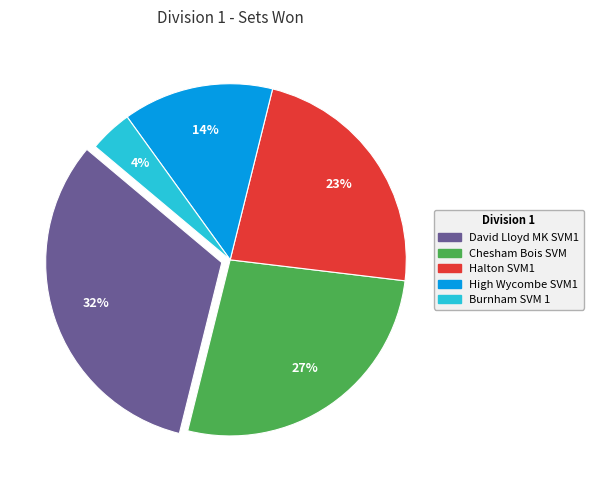

To the nearest percent, what is the average slice percentage?

20%